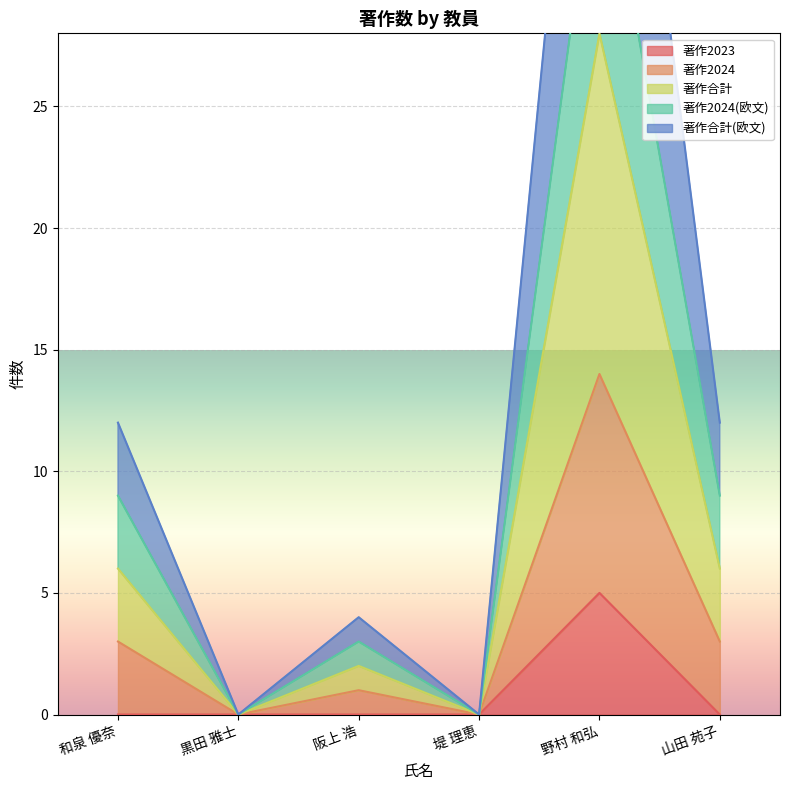

Is it true that 著作合計(欧文) equals 11 at 山田 苑子?

False